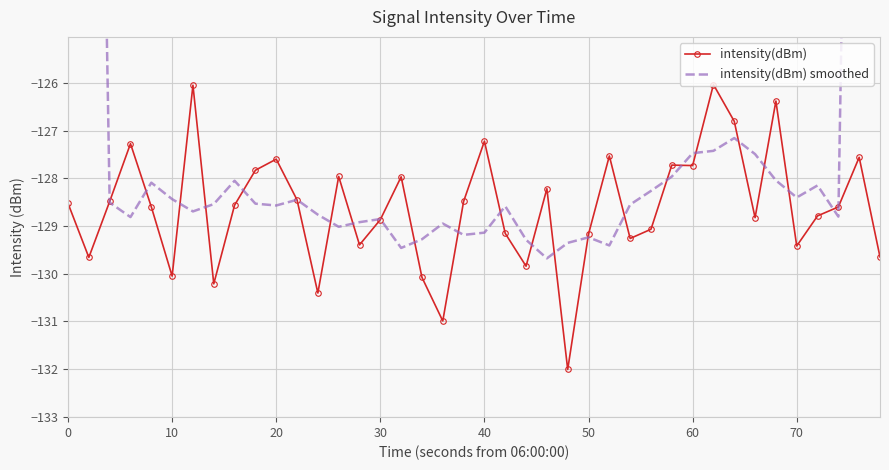

What is the maximum value shown in the chart?

-77.2